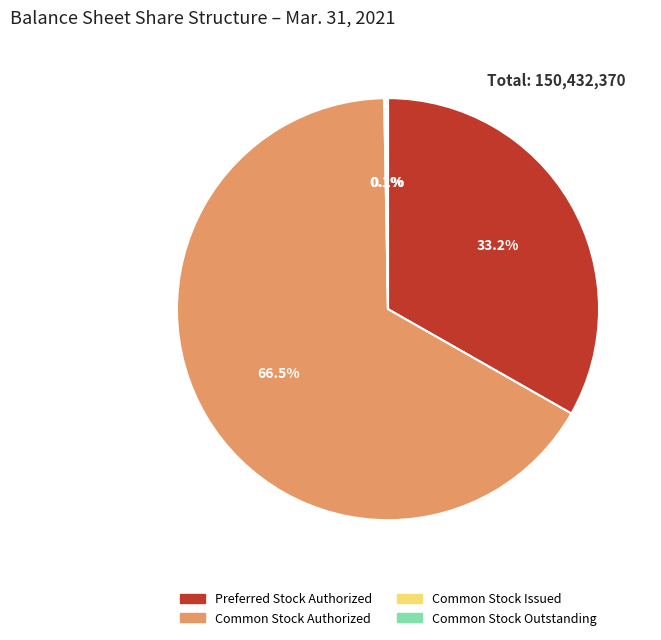

How much of the chart is everything except Preferred Stock Authorized?

66.8%